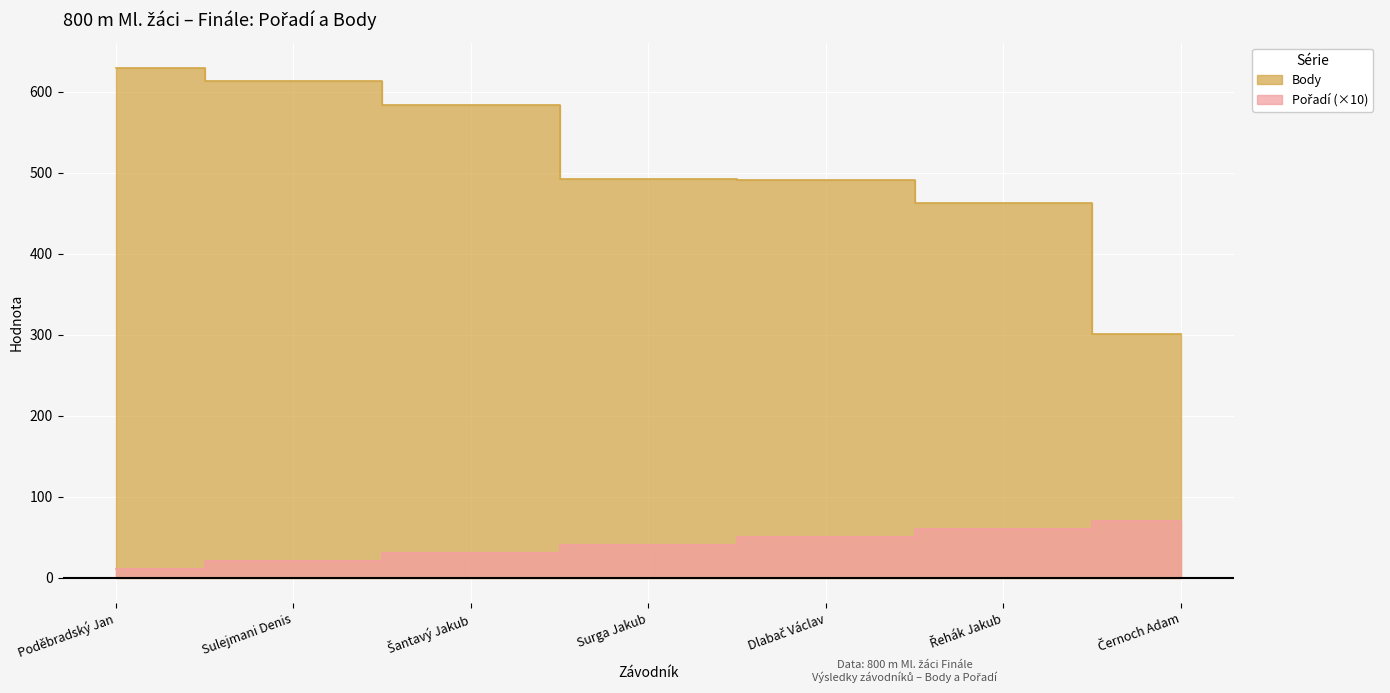

What is the sum of all Body values?

3572